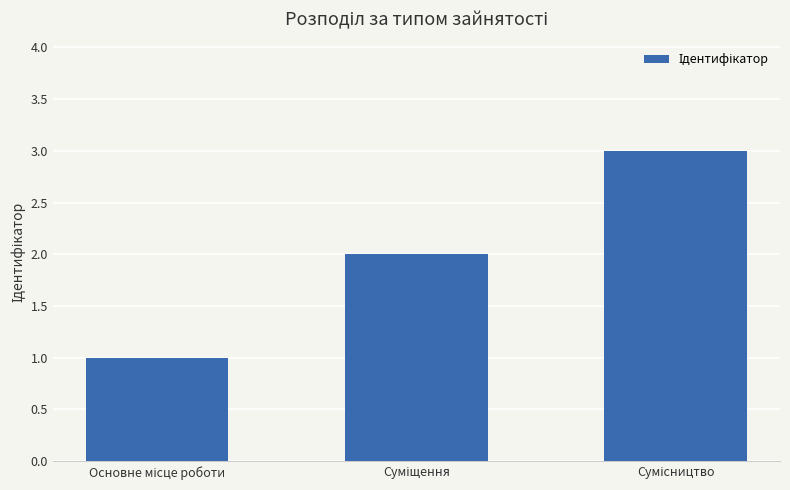

What is the sum of all values?

6